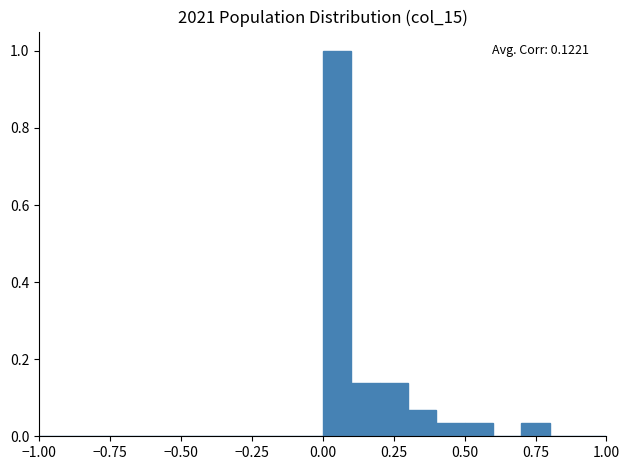

Read against the x-axis, roughly where is the centre of the tallest bar?

0.05